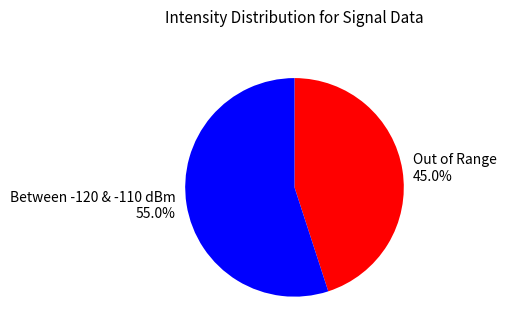

Is there any slice that represents more than half of the pie?

Yes